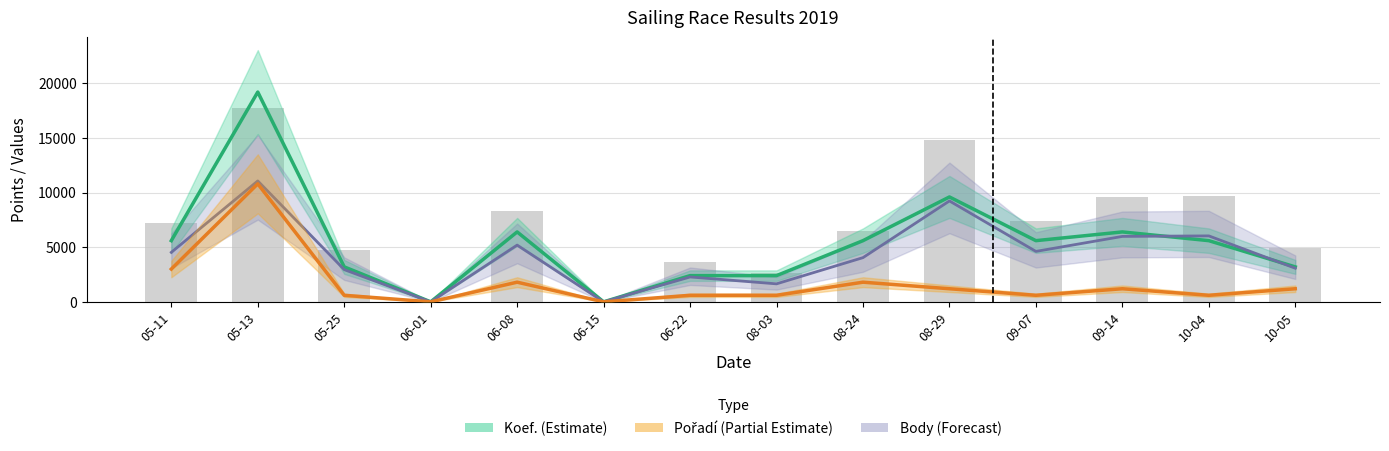

Which series changed the most between 08-29 and 10-04?

Koef. (Estimate)